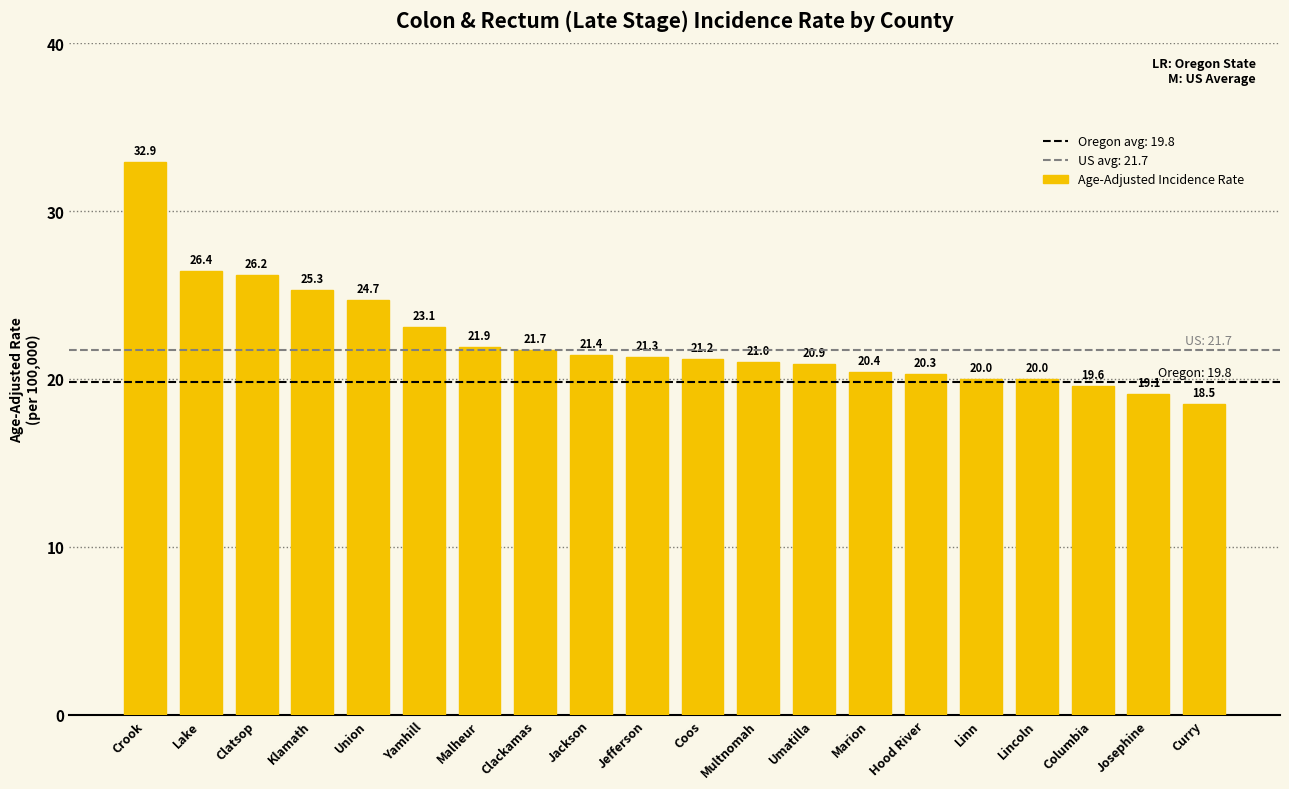

What is the label of the 16th bar from the left?

Linn